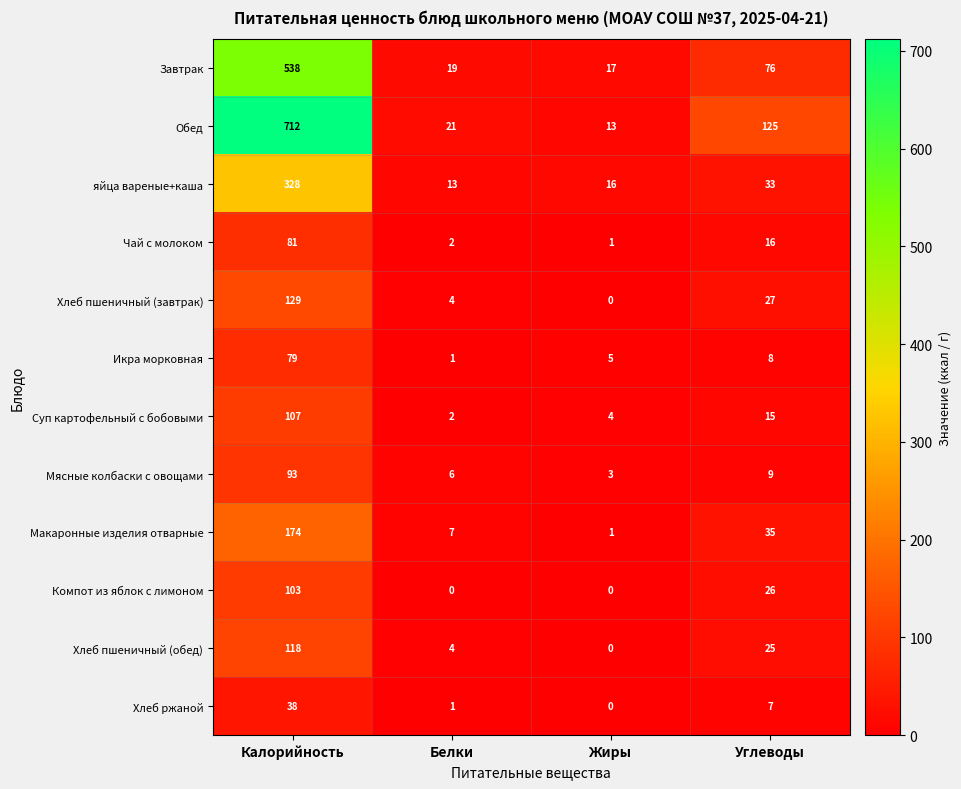

At which category is the sum across all series the highest?

Калорийность